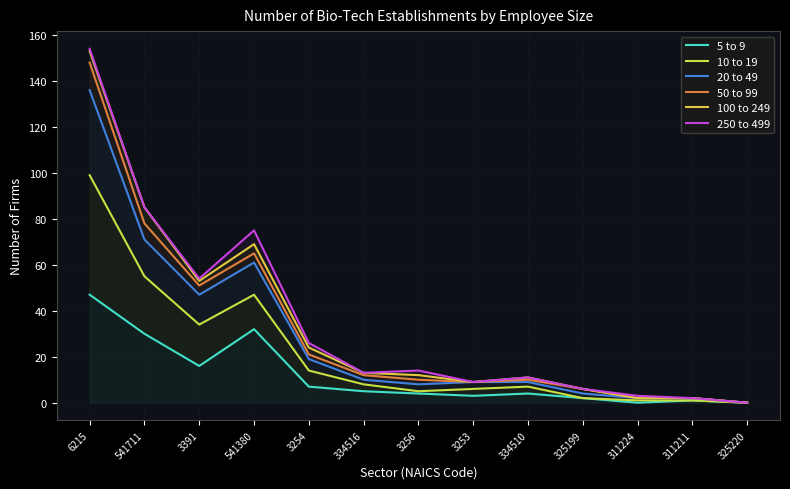

What is the label of the 9th point from the right?

3254